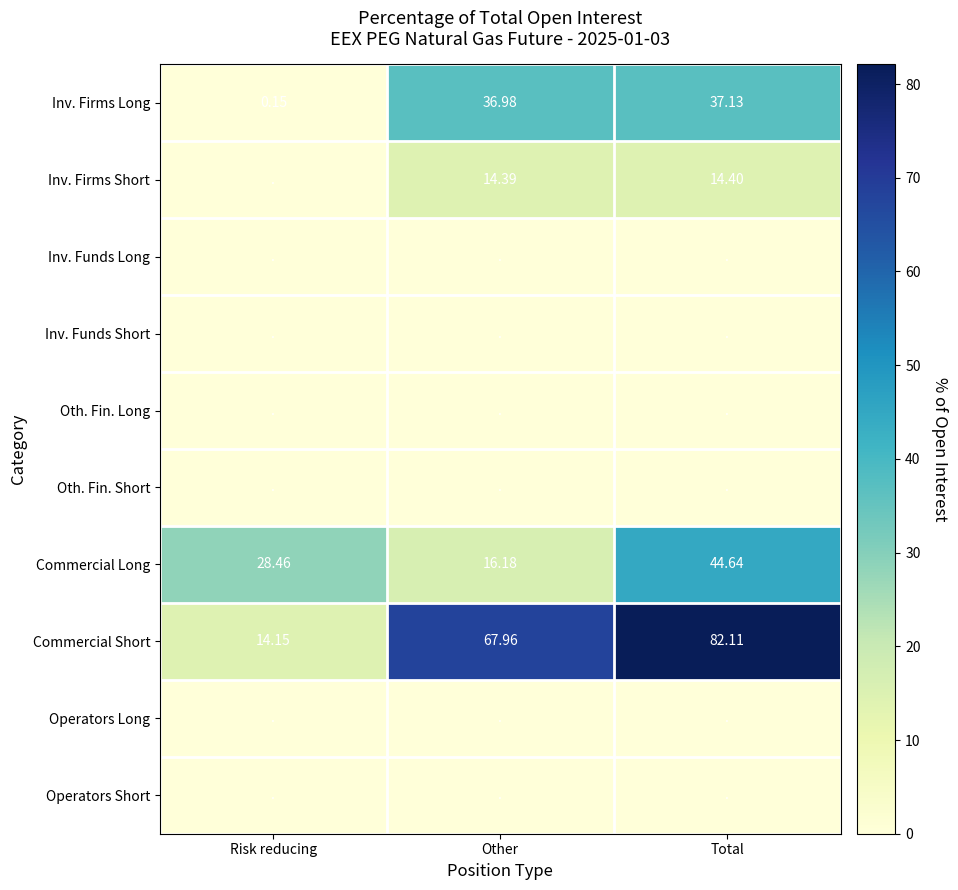

List the labels in order of Inv. Firms Long value, smallest first.

Risk reducing, Other, Total